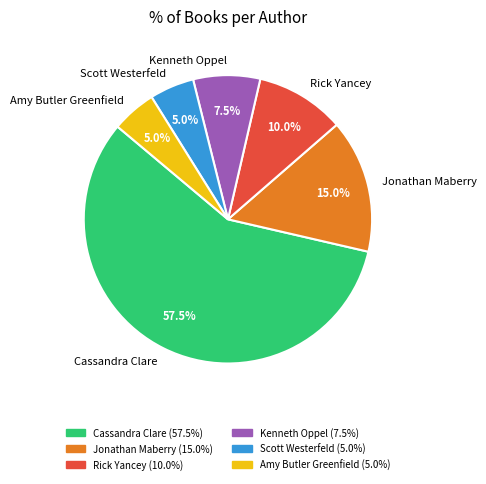

Which slice is the largest?

Cassandra Clare